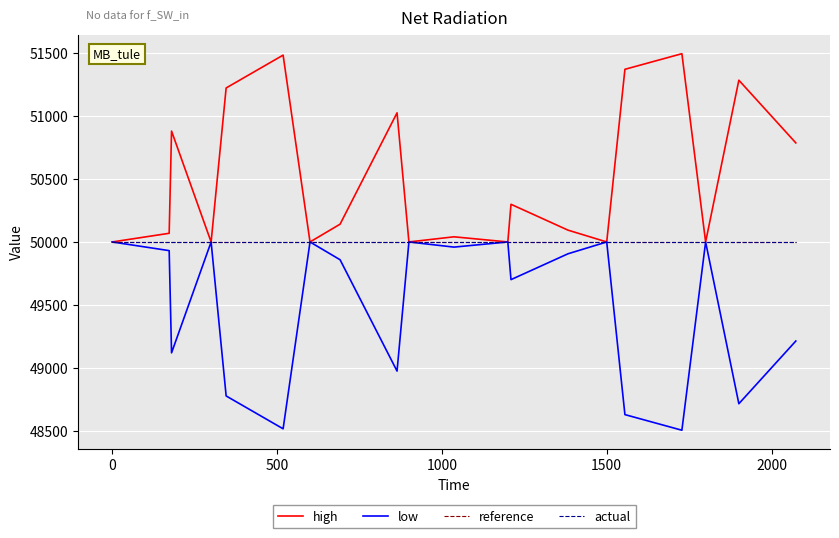

Does the chart display data point markers on the line(s)?

No